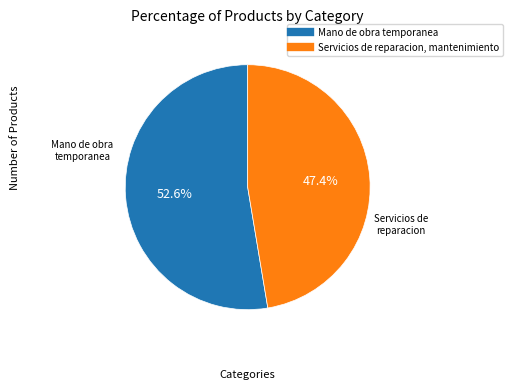

How much of the chart is everything except Mano de obra temporanea?

47.4%